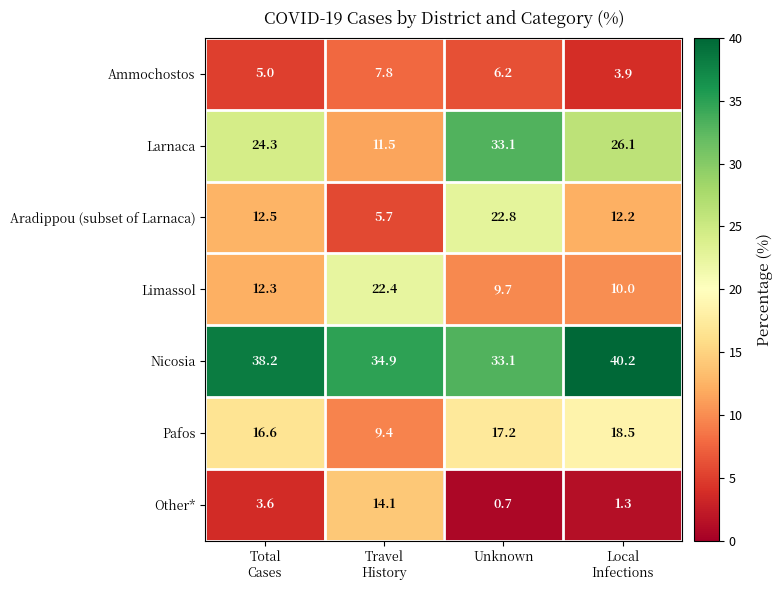

Which series has the largest range (max minus min)?

Larnaca